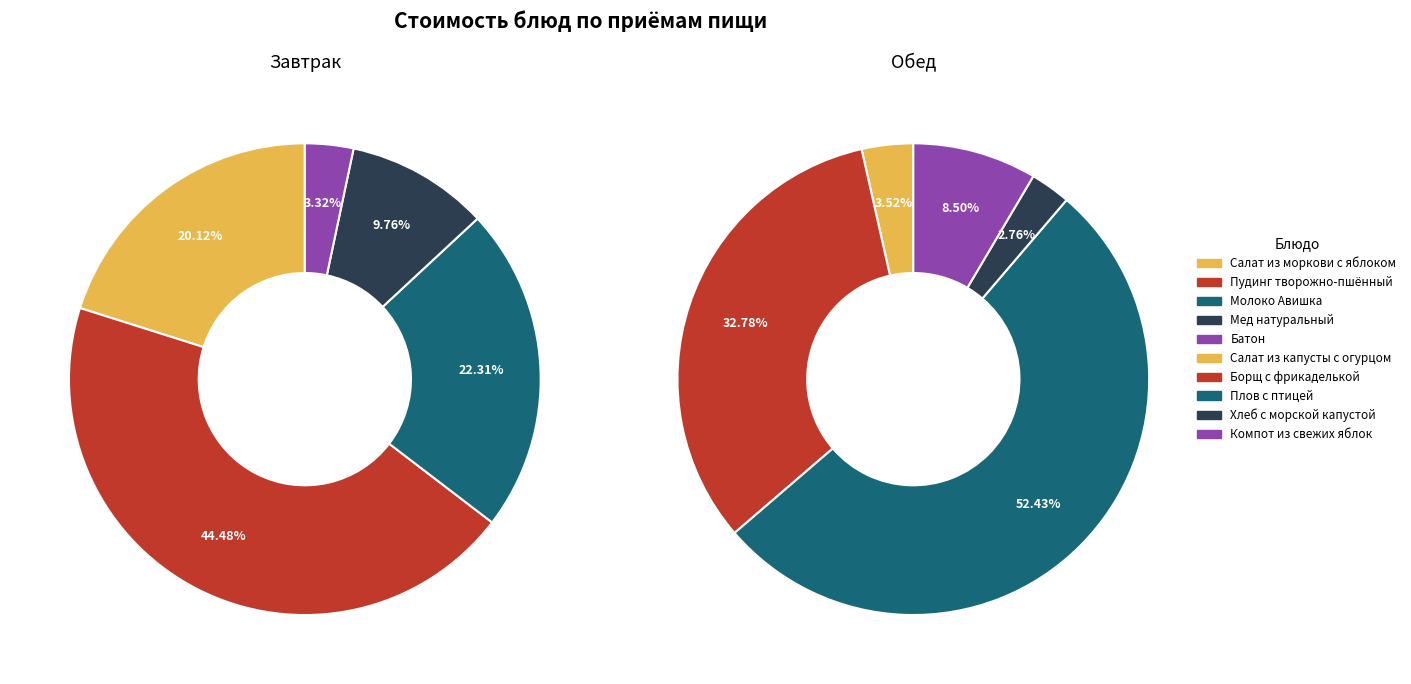

Between 3 and Обед, which is larger?

Обед